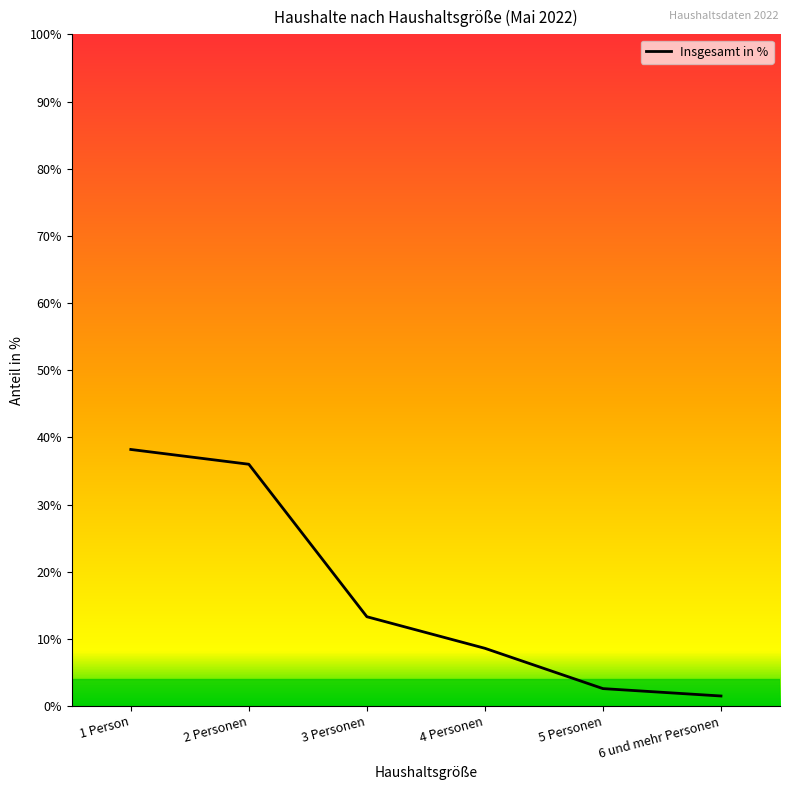

Where does the data first go above 13?

1 Person